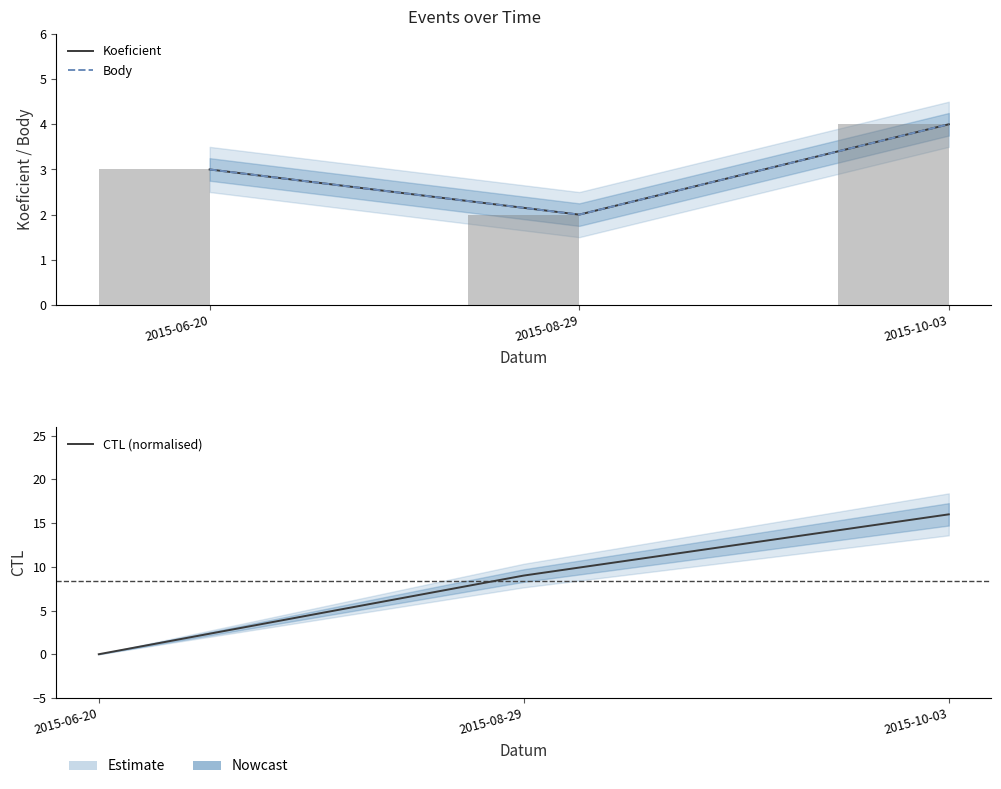

What is the sum of the CTL (normalised) values at 2015-08-29 and 2015-06-20?

9